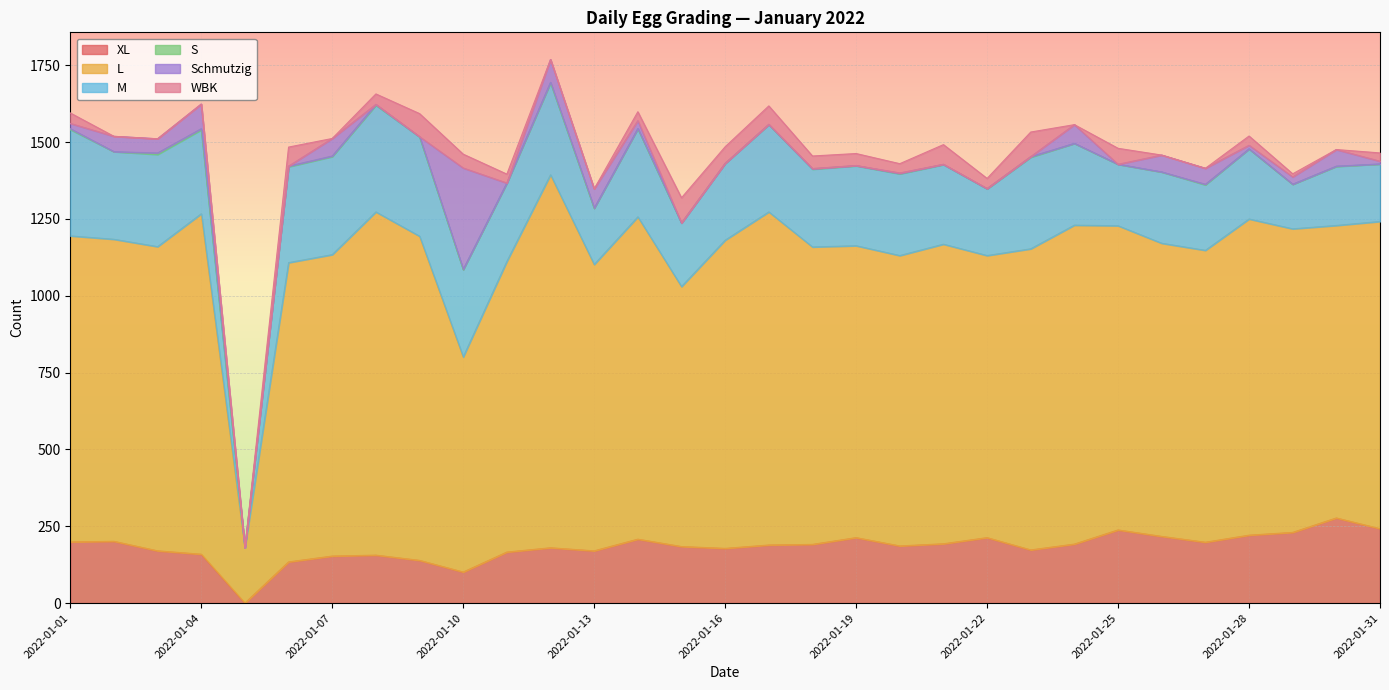

Read the S value at 2022-01-07.

2